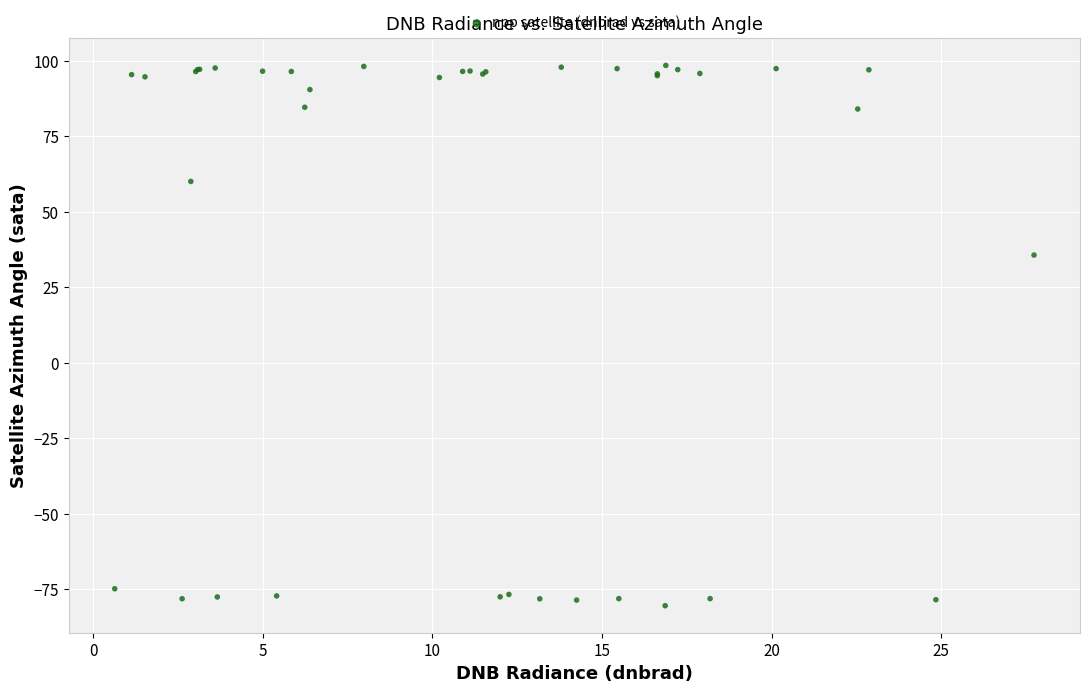

What Y value in the scatter plot is closest to 9?

35.7